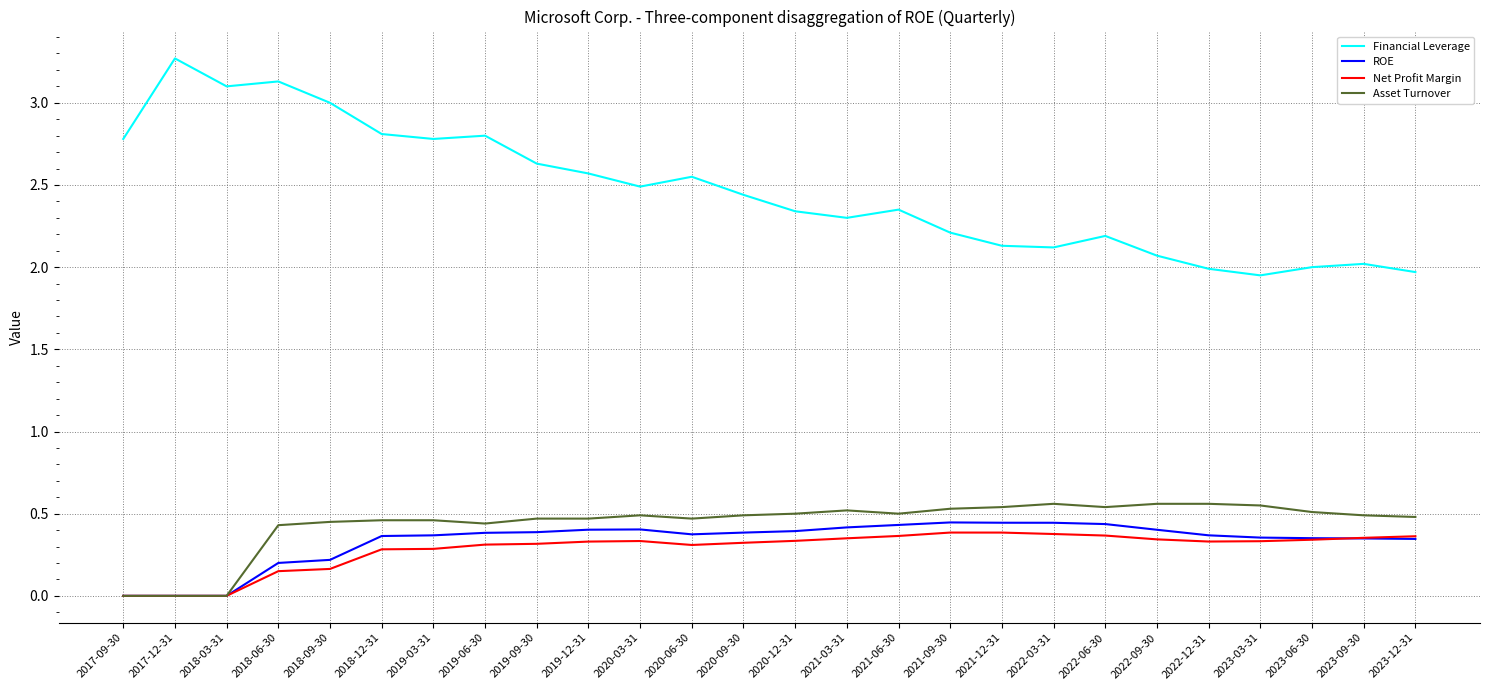

What is the difference between the highest and lowest values at 2022-03-31?

1.7